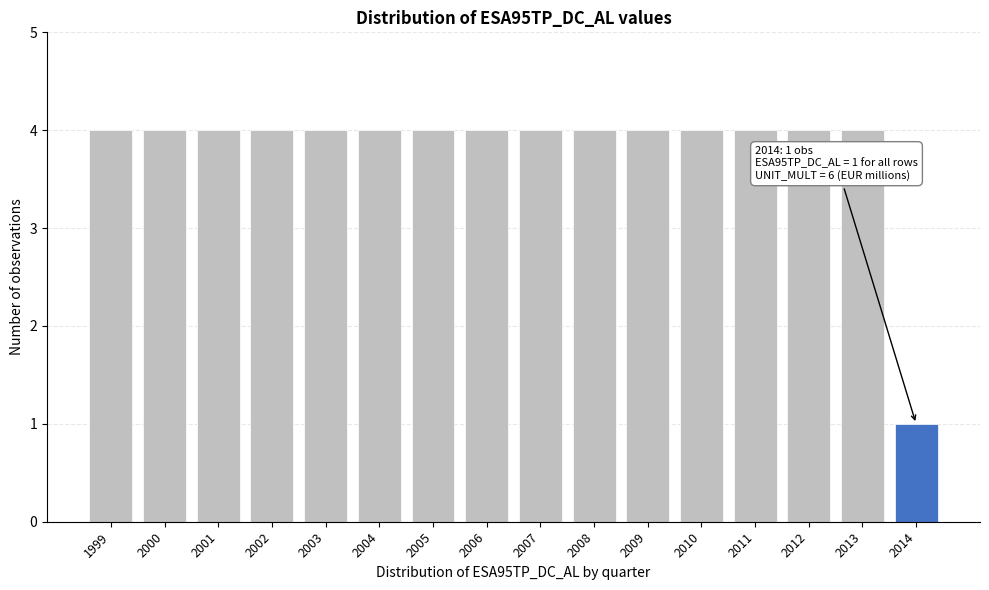

Reading left to right, transcribe all the data shown in this chart.

1999=4	2000=4	2001=4	2002=4	2003=4	2004=4	2005=4	2006=4	2007=4	2008=4	2009=4	2010=4	2011=4	2012=4	2013=4	2014=1